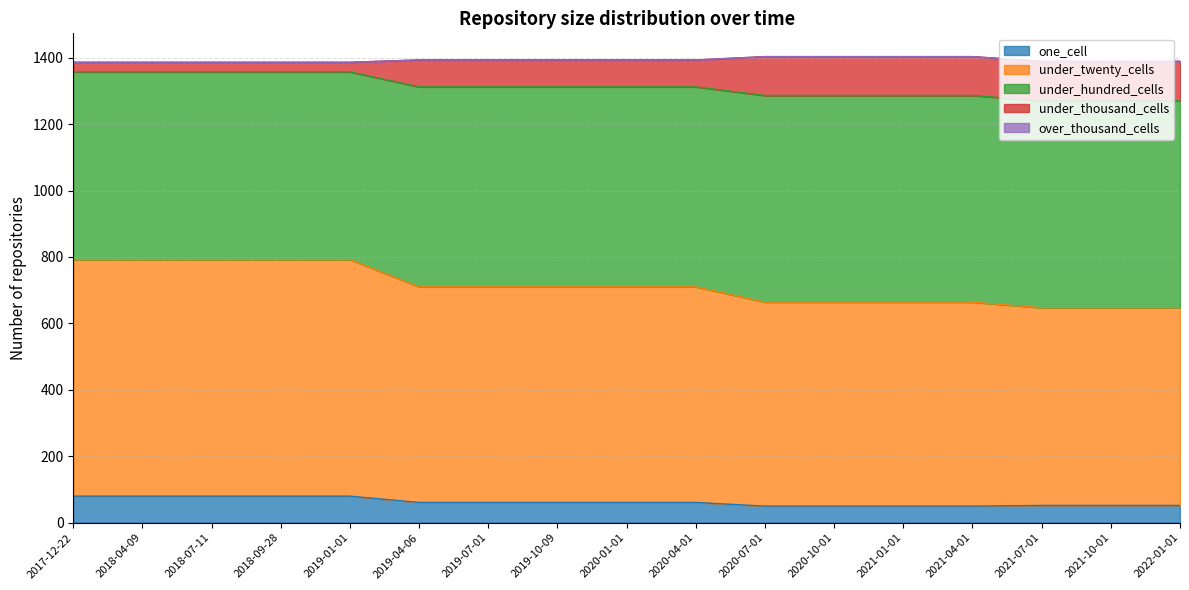

What is the maximum value for one_cell?

80